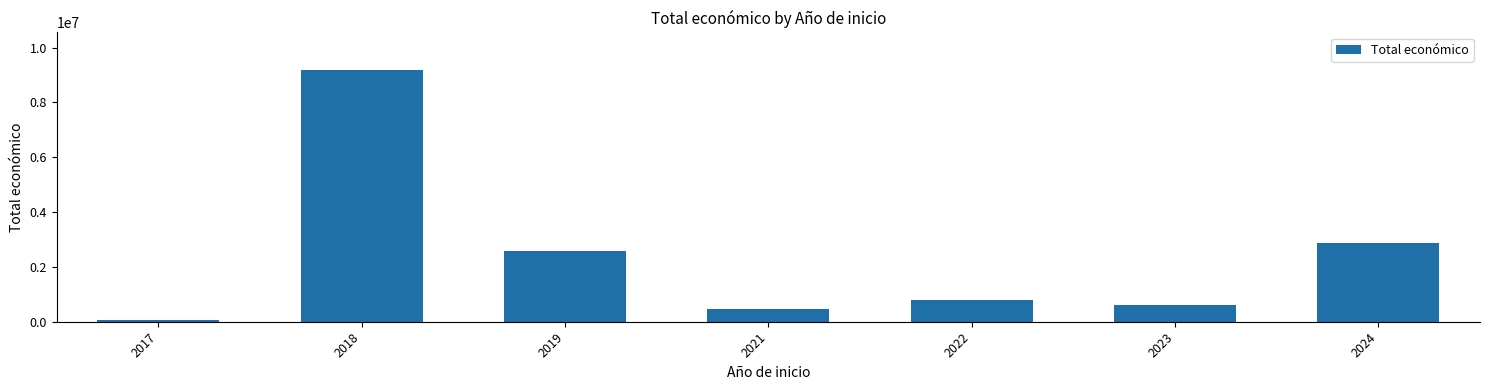

What is the difference between the second highest and second lowest values?

2412299